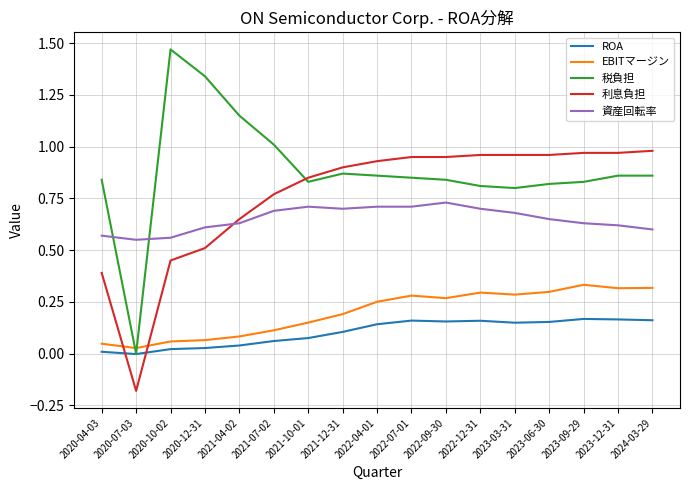

Which series has the largest range (max minus min)?

税負担